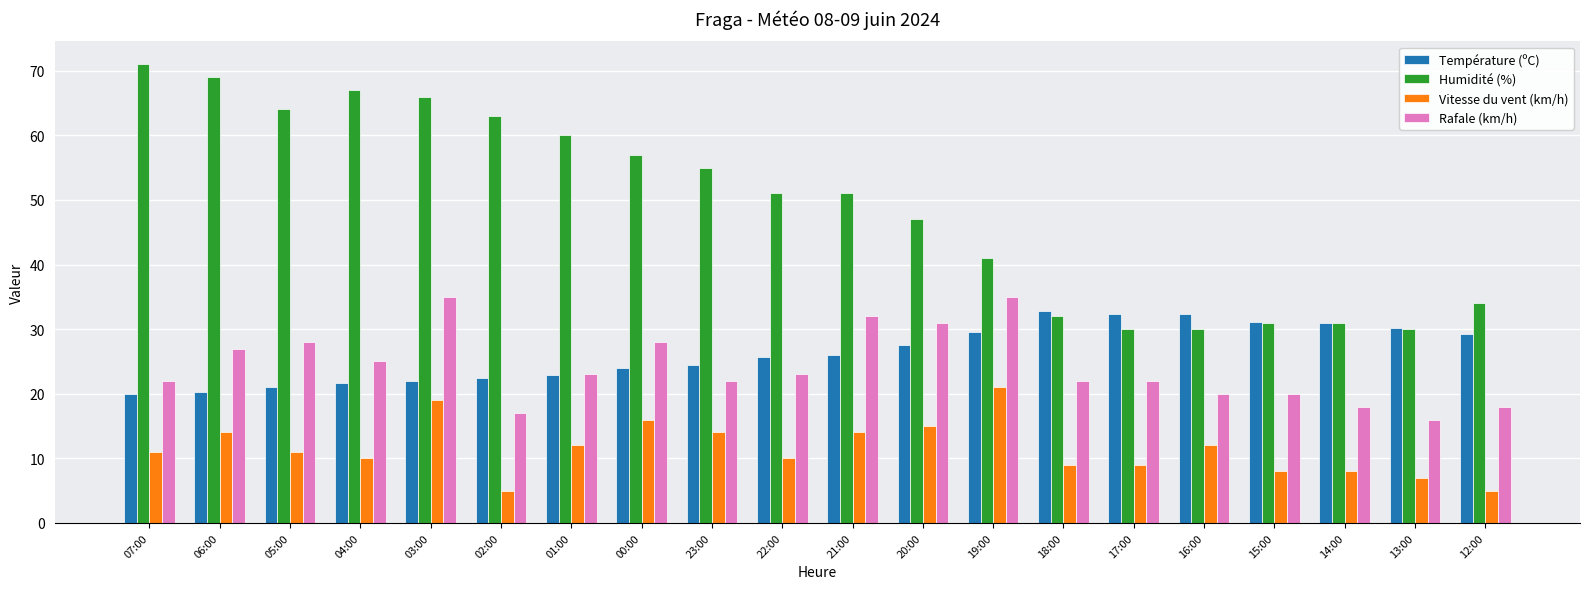

What is the difference between the Humidité (%) values at 02:00 and 21:00?

12.0